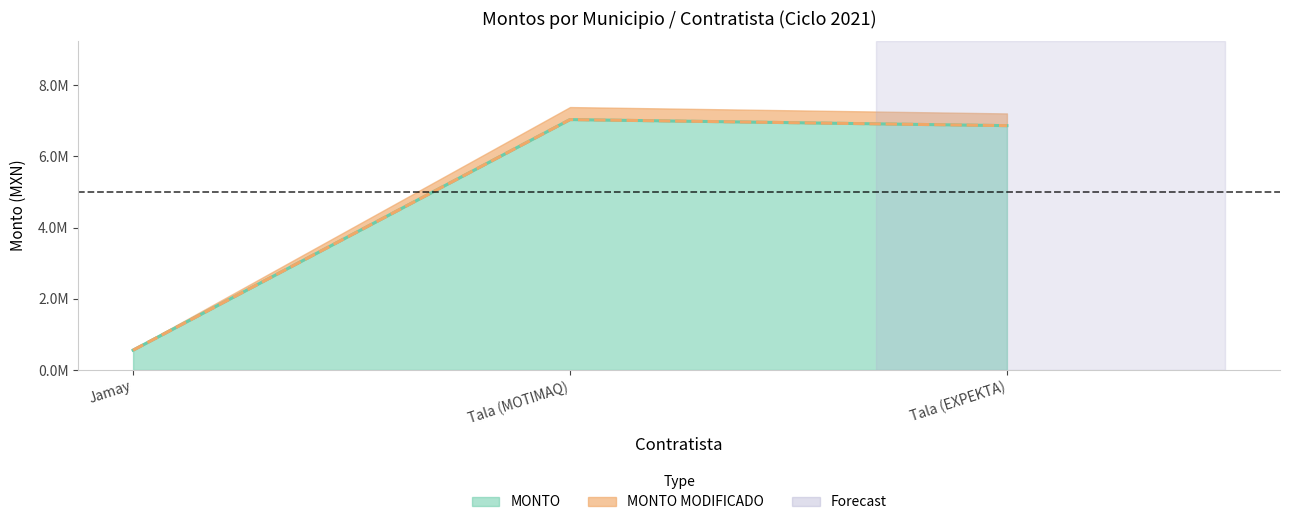

List the series in order of their peak value, highest first.

MONTO, MONTO MODIFICADO